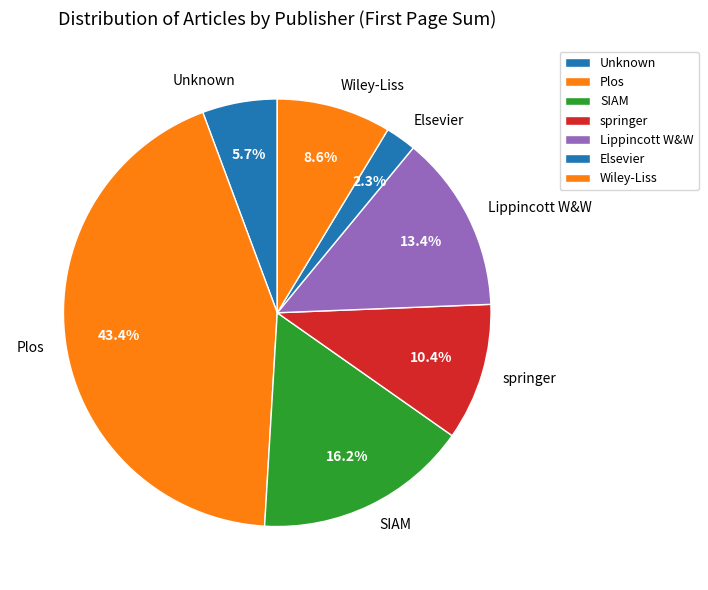

What is the largest slice in the pie chart?

Plos One